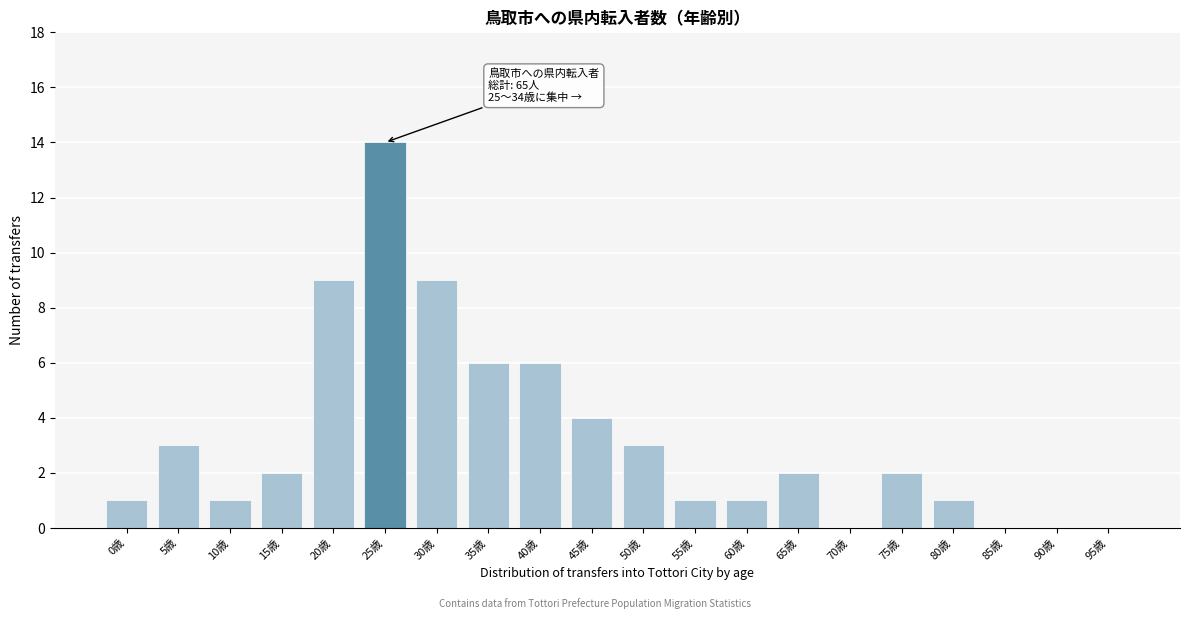

Reading right to left, extract all data points from this chart.

95歳=0	90歳=0	85歳=0	80歳=1	75歳=2	70歳=0	65歳=2	60歳=1	55歳=1	50歳=3	45歳=4	40歳=6	35歳=6	30歳=9	25歳=14	20歳=9	15歳=2	10歳=1	5歳=3	0歳=1